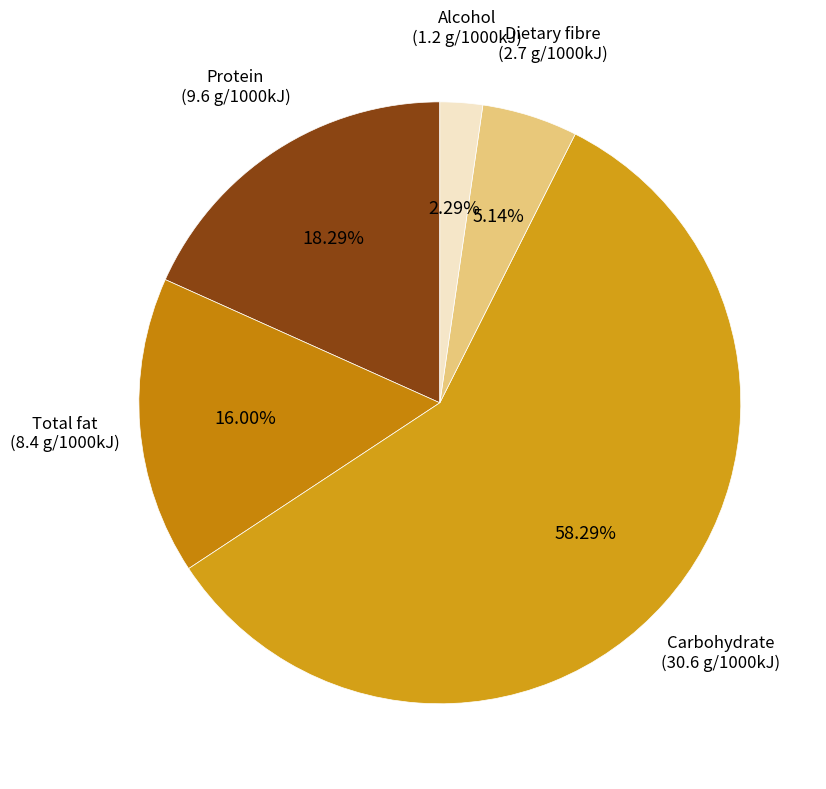

What is the ratio of the value at Total fat to the value at Alcohol?

7.0